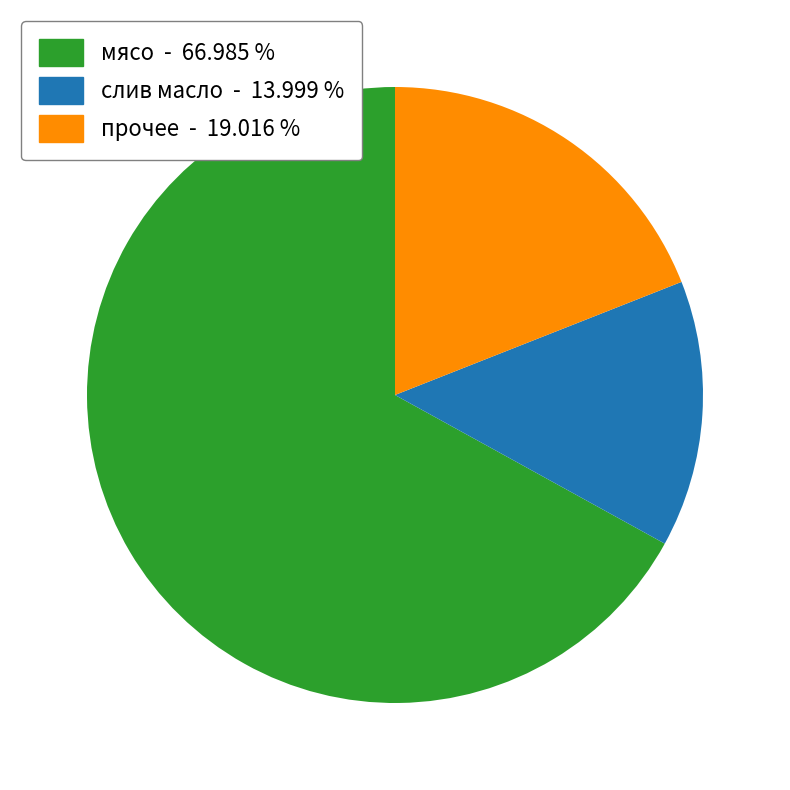

Rank the categories by value from highest to lowest.

мясо - 66.985 %, прочее - 19.016 %, слив масло - 13.999 %